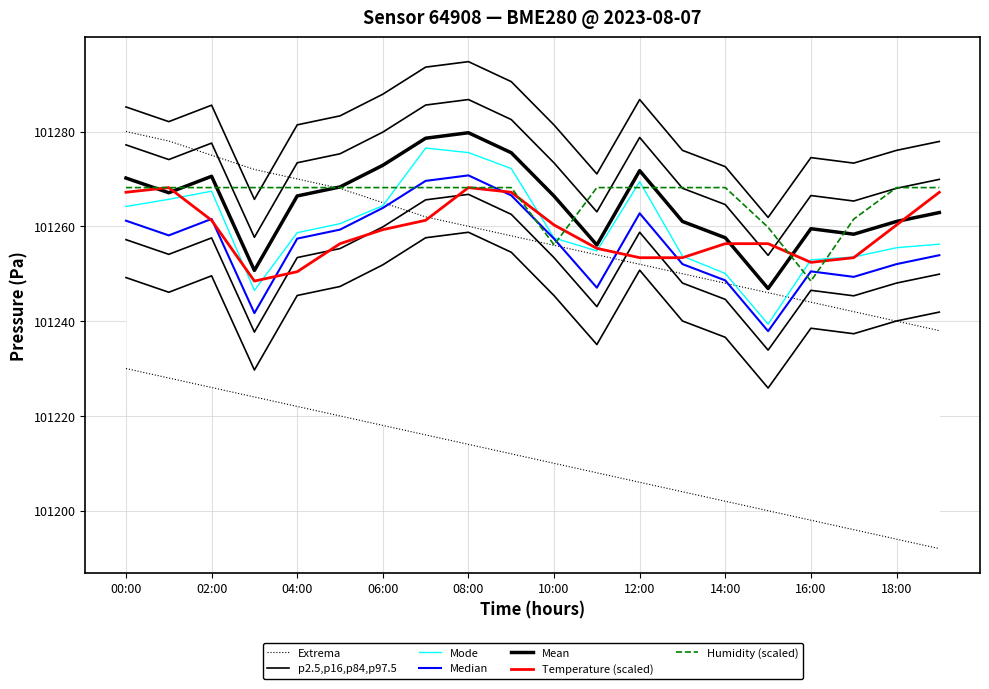

At which category is the sum across all series the highest?

08:00